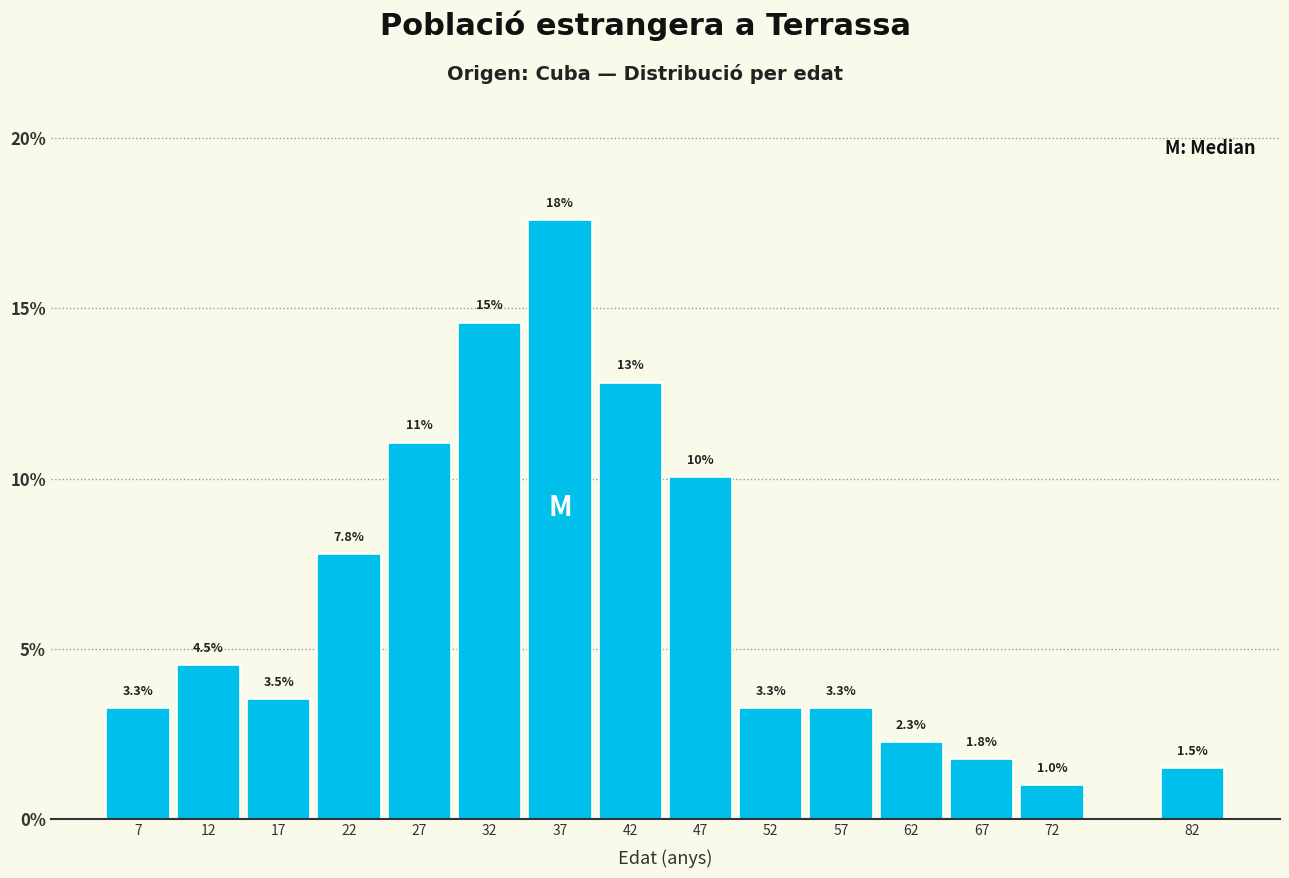

Reading right to left, transcribe all the data shown in this chart.

1.5	1.0	1.8	2.3	3.3	3.3	10.1	12.8	17.6	14.6	11.1	7.8	3.5	4.5	3.3